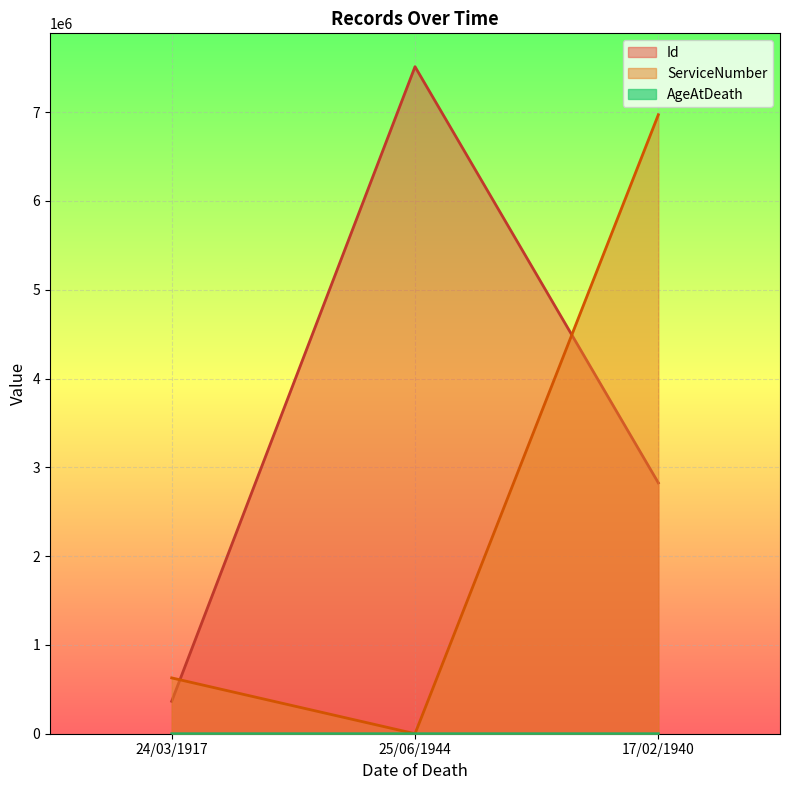

Which has a higher value, 24/03/1917 or 17/02/1940?

17/02/1940